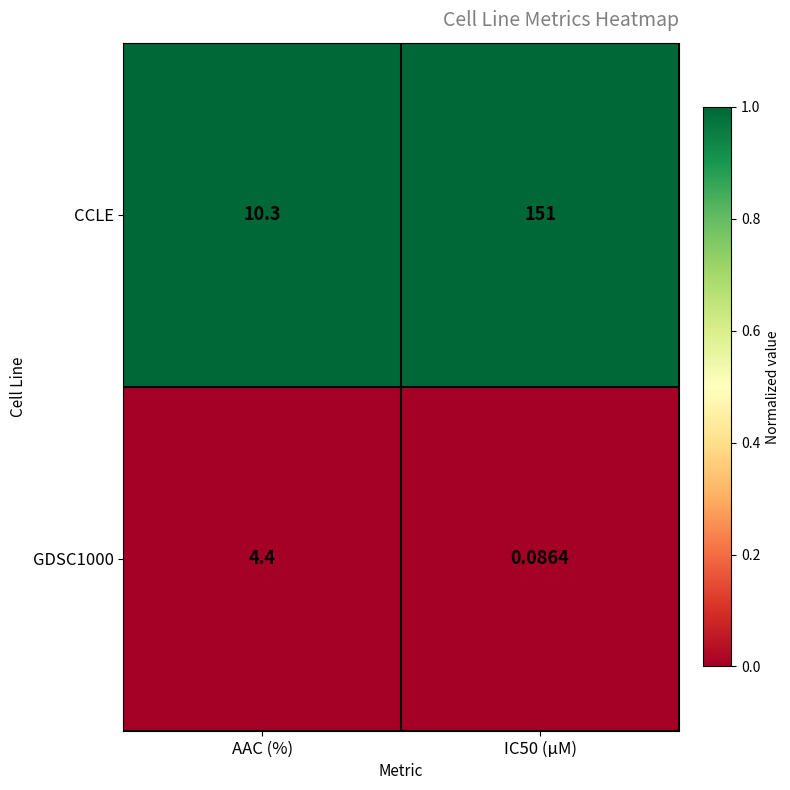

At which label does GDSC1000 first exceed 4?

AAC (%)